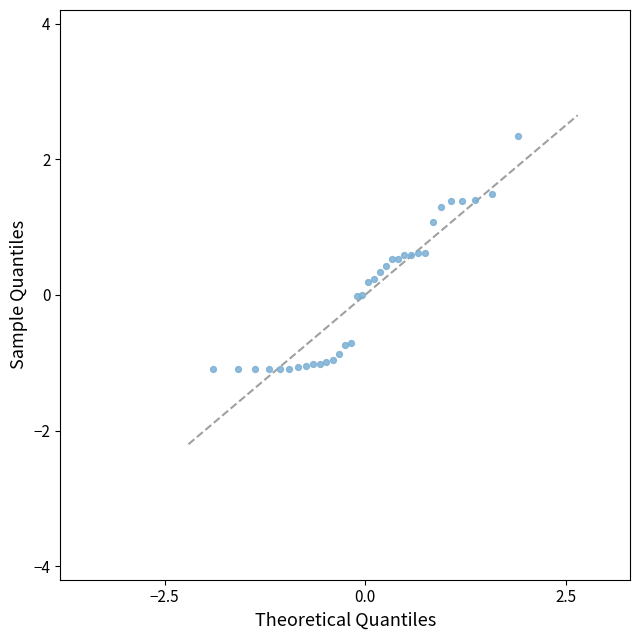

What is the range of Y values (max minus min)?

3.4